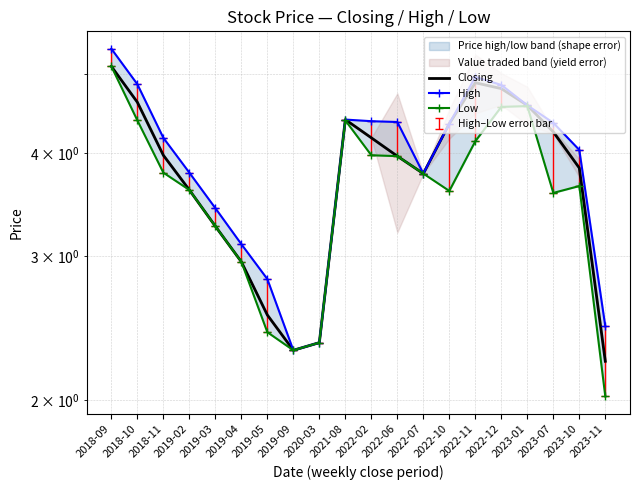

List the series in order of their peak value, highest first.

High, Closing, Low